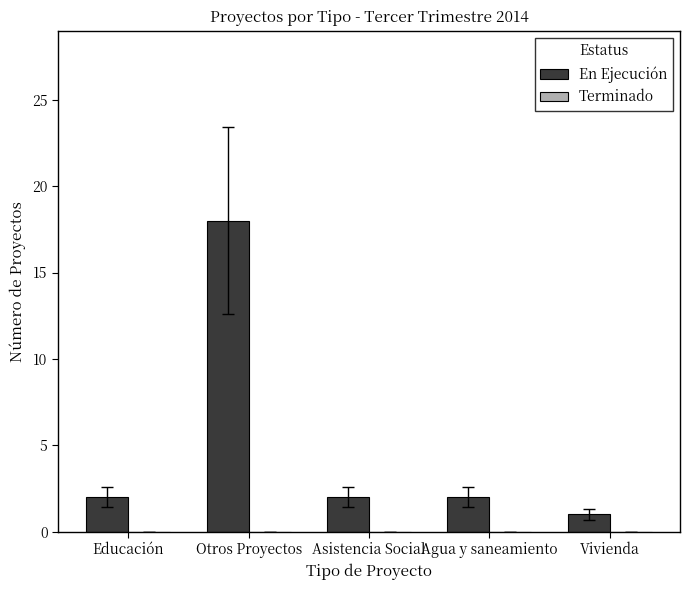

Which category has the lowest value across all series?

Vivienda